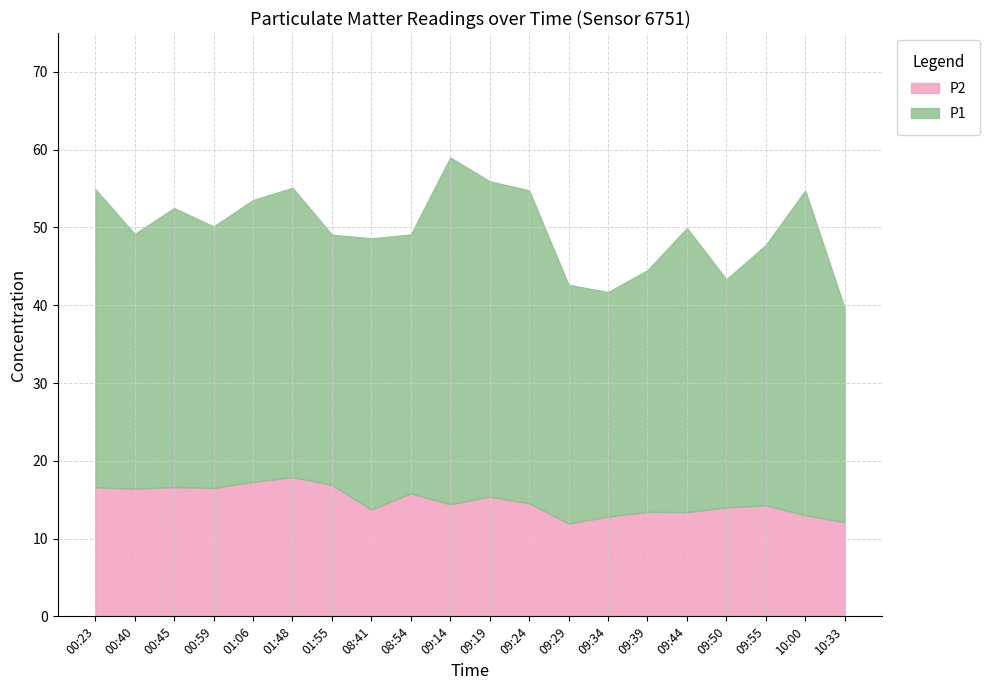

What is the maximum value shown in the chart?

59.0